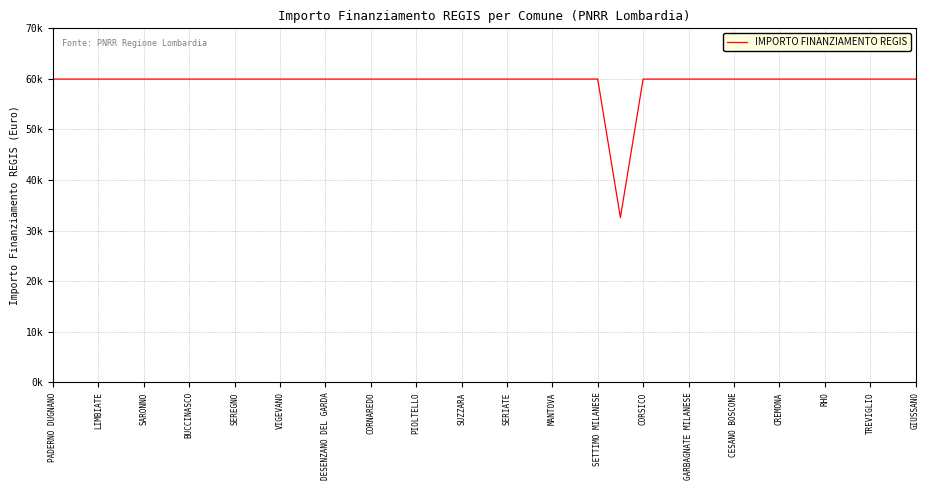

Where is the first local minimum?

25